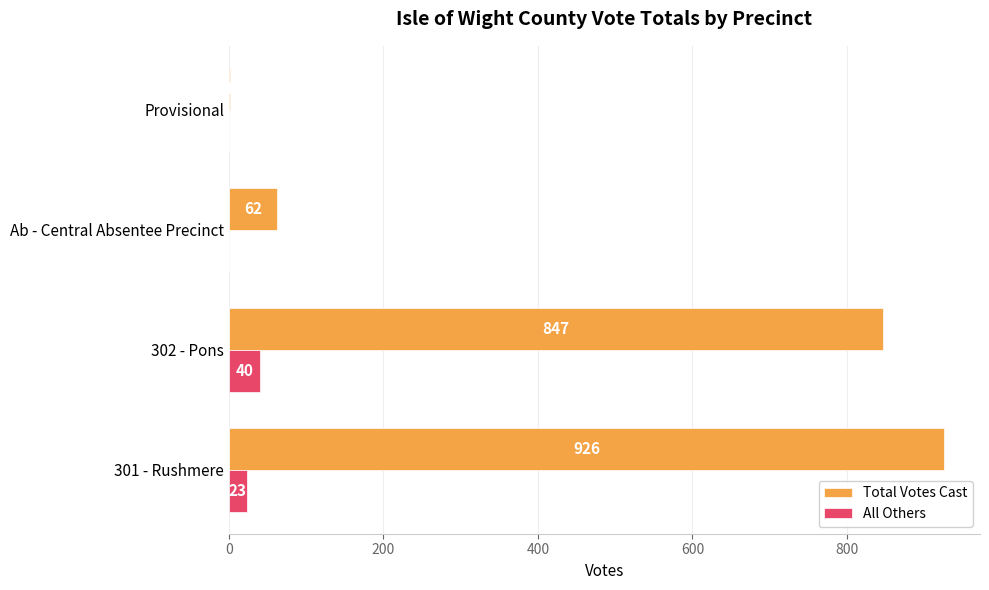

What is the sum of the Total Votes Cast values at Ab - Central Absentee Precinct and Provisional?

63